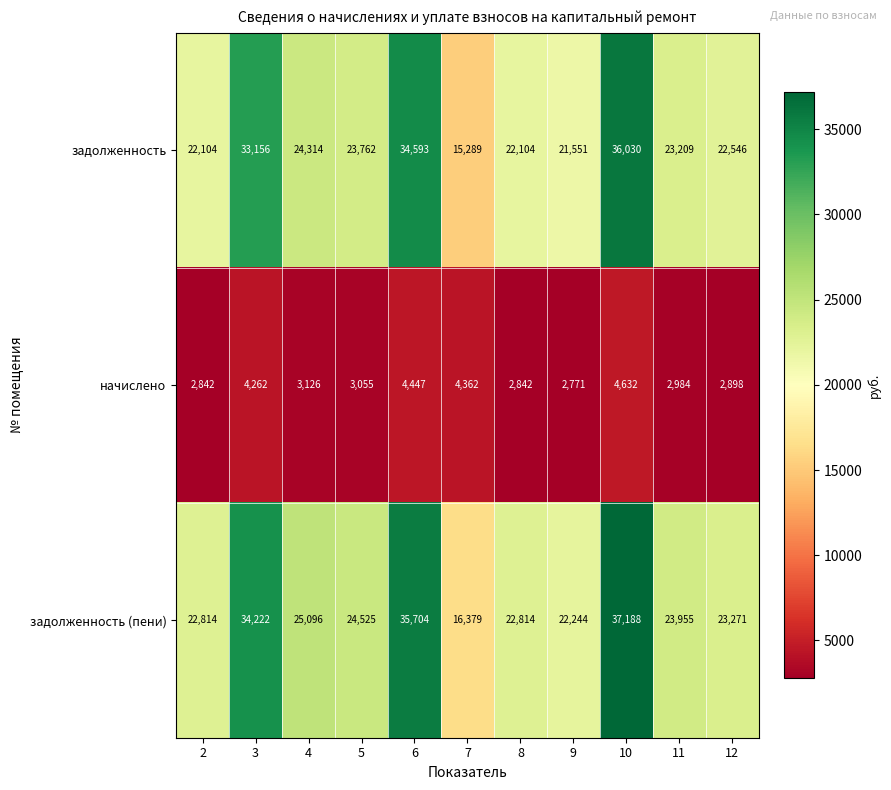

What is the difference between the second highest and second lowest values in the начислено series?

1605